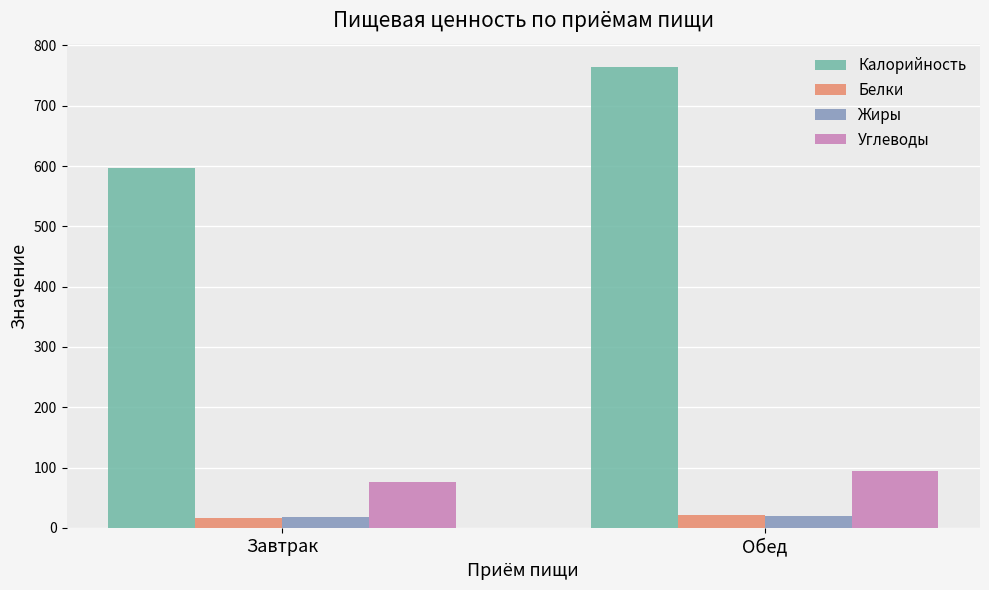

At how many categories does at least one series exceed 555?

2